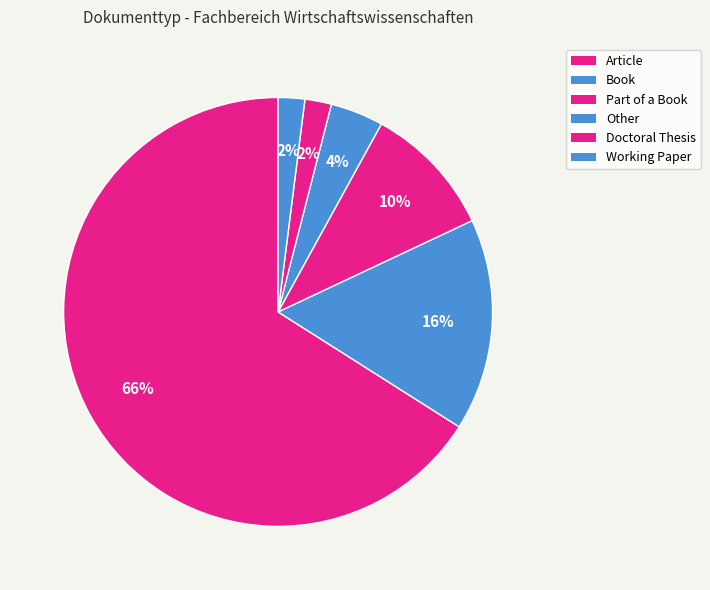

Count the number of slices in the pie.

6